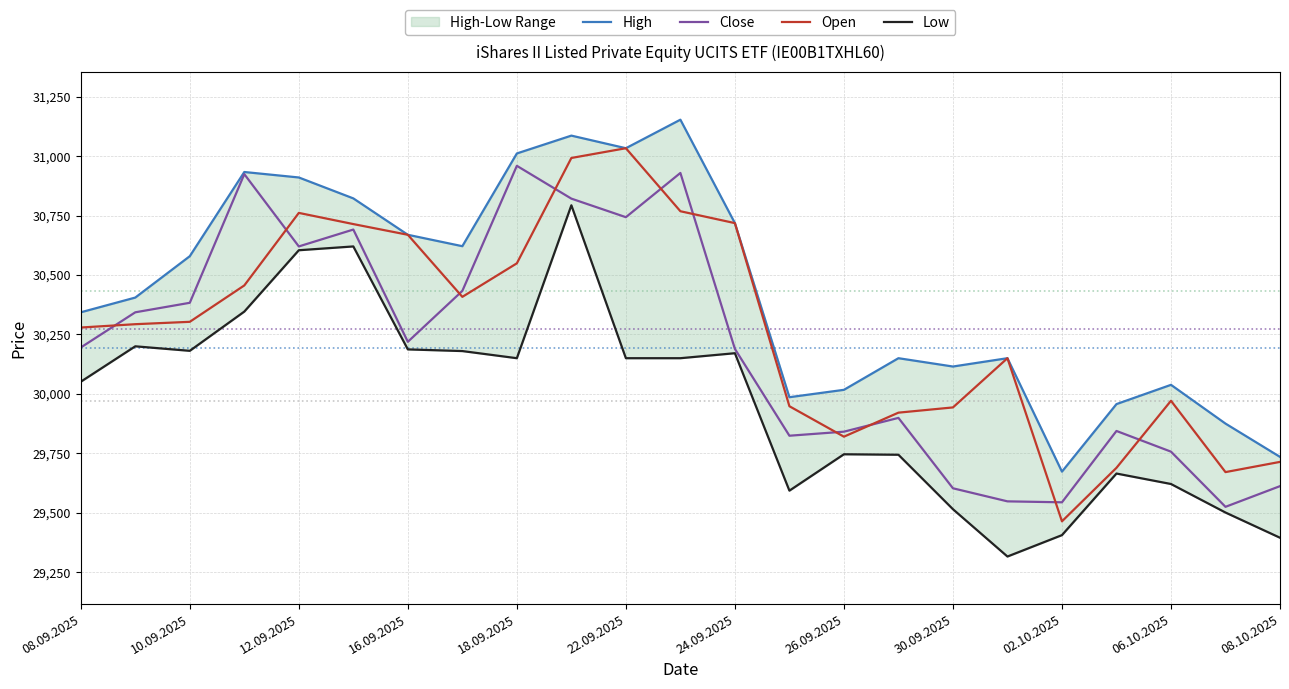

Is the value of Open at 13 greater than the value of Low at 13?

Yes